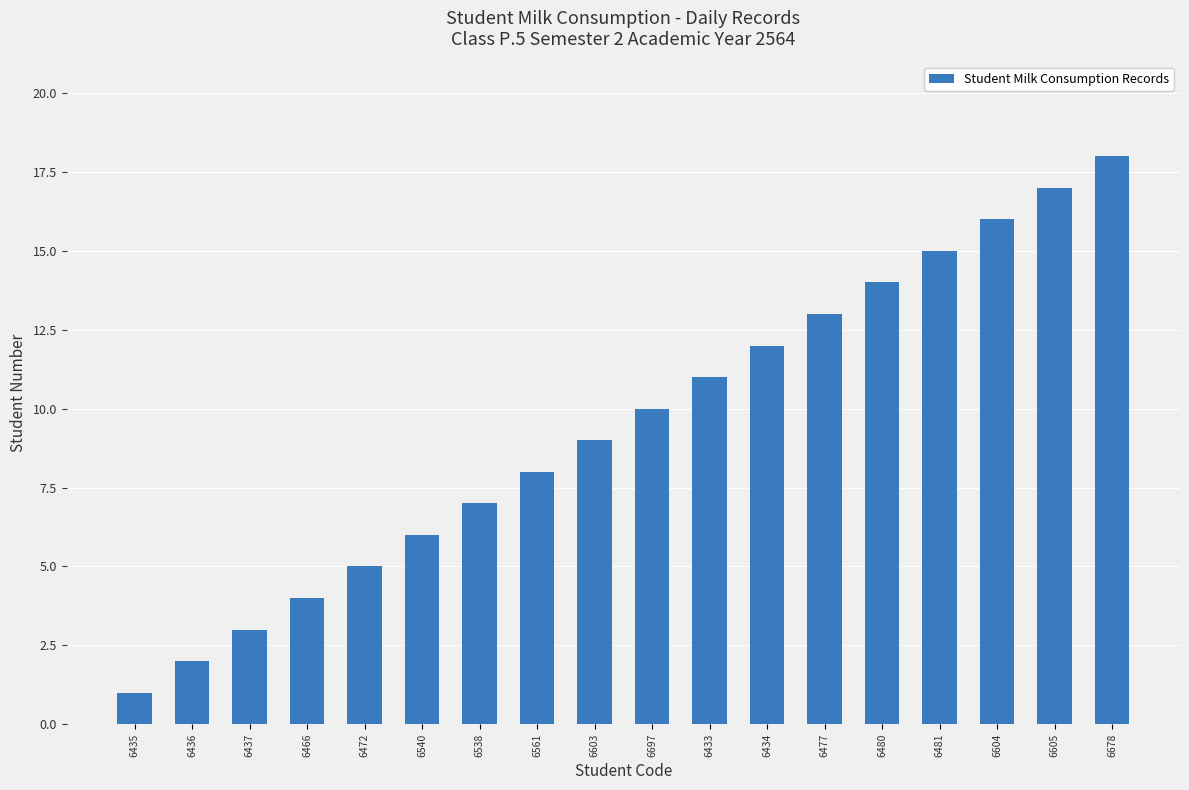

What is the value of the 3rd bar from the left?

3